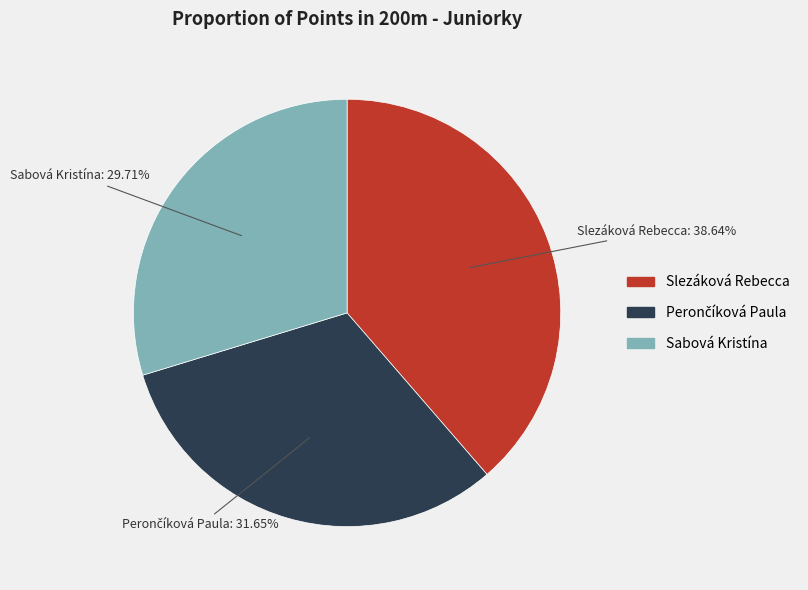

Which category has the smallest portion of the pie?

Sabová Kristína